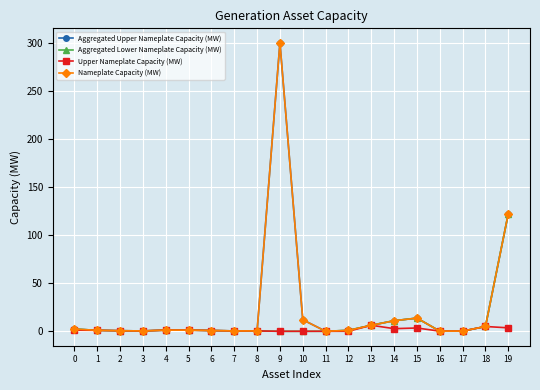

Is this an area chart (filled region under the line)?

No